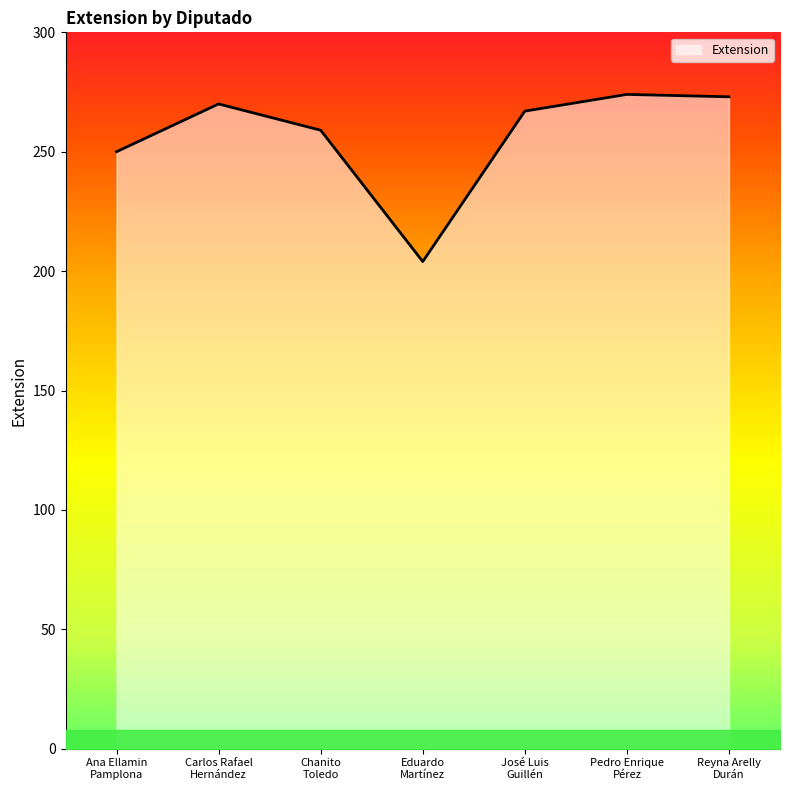

What is the sum of all values?

1797